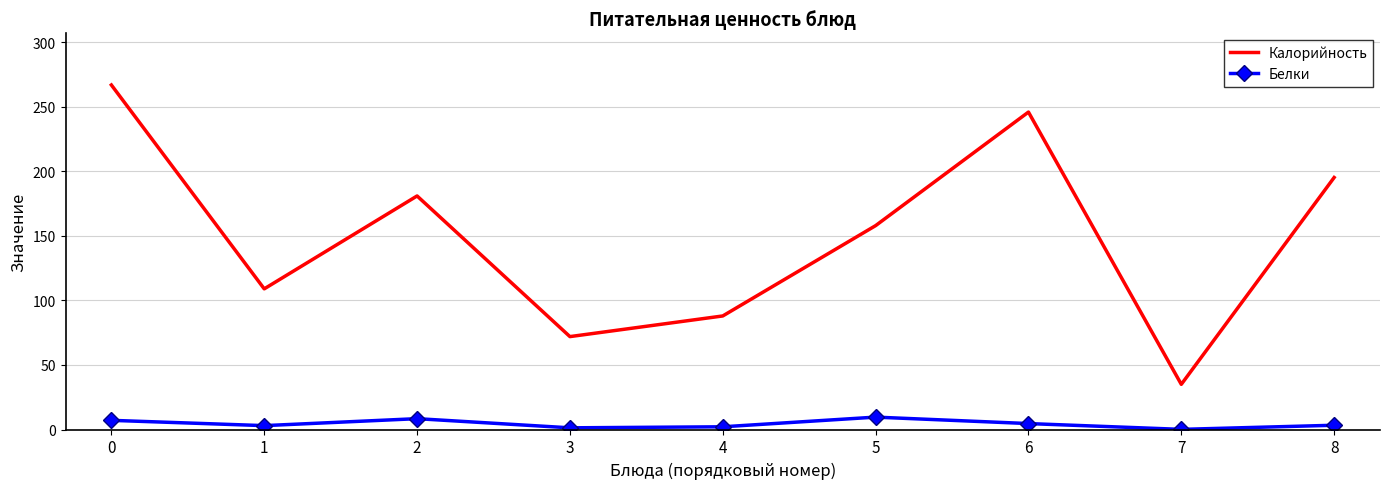

True or false: Белки and Калорийность intersect in this chart.

False